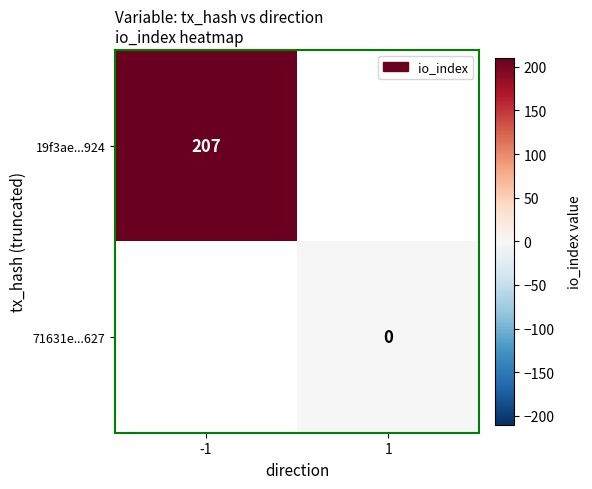

True or false: 19f3ae...924 has a value of 101.4 at -1.

False